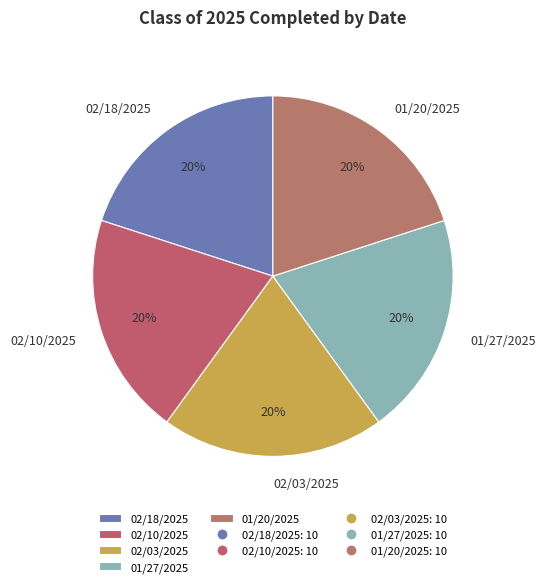

Does 02/18/2025 account for over 50% of the chart?

No